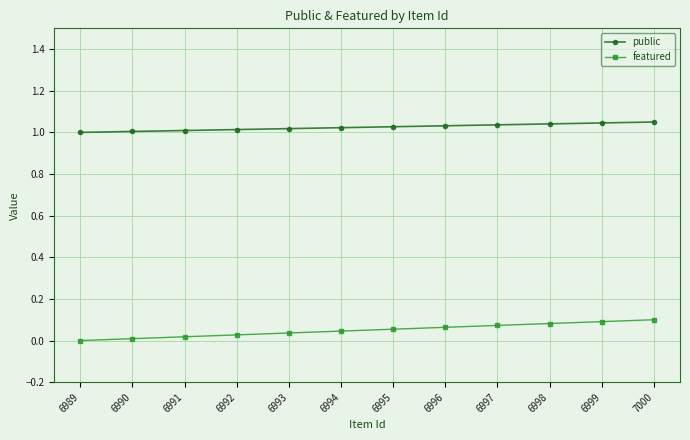

What is the sum of the public values at 6995 and 6998?

2.1